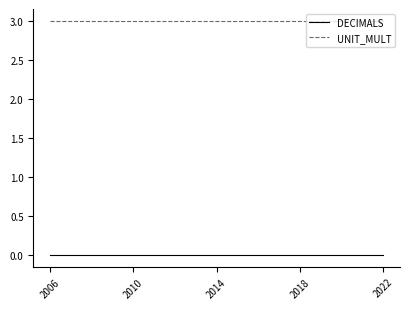

What is the maximum value shown in the chart?

3